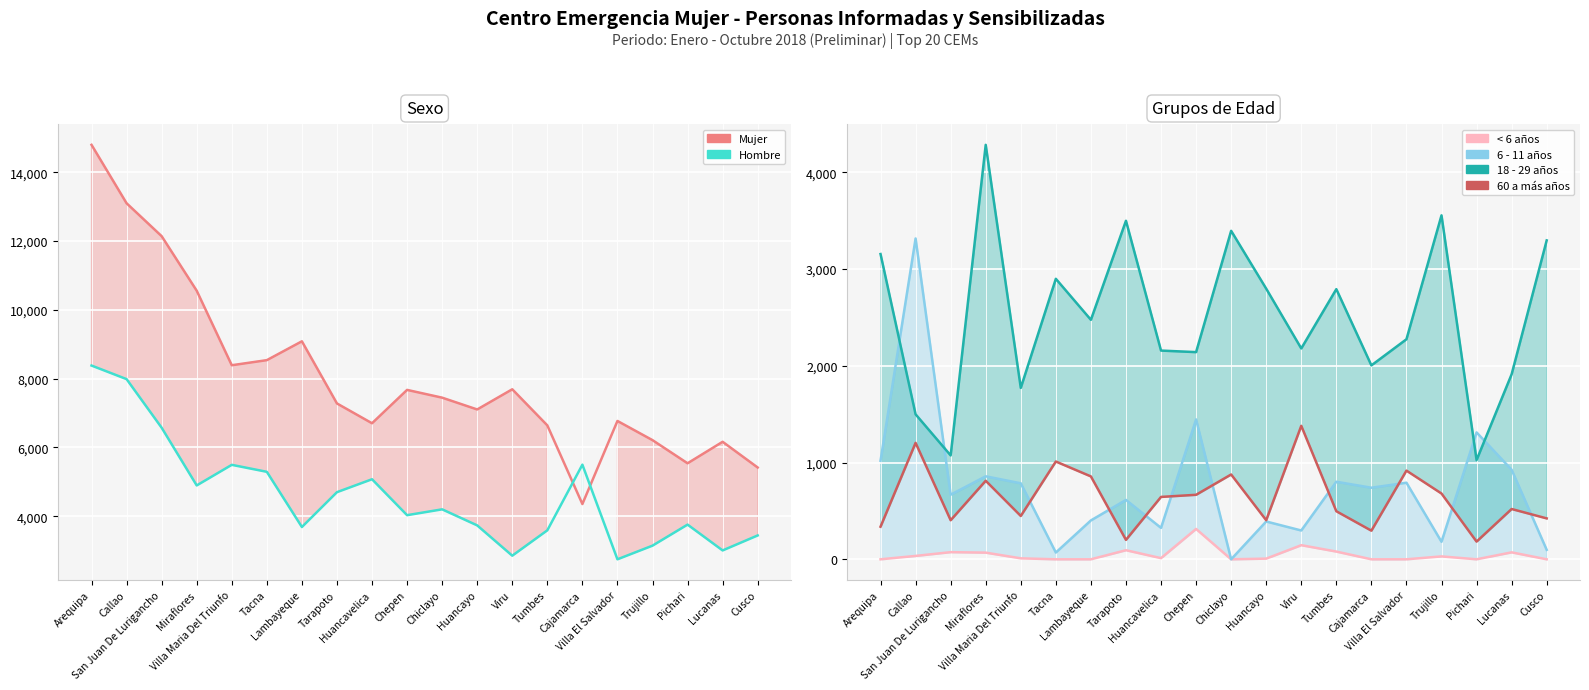

What is the label of the 8th point from the left?

Tarapoto